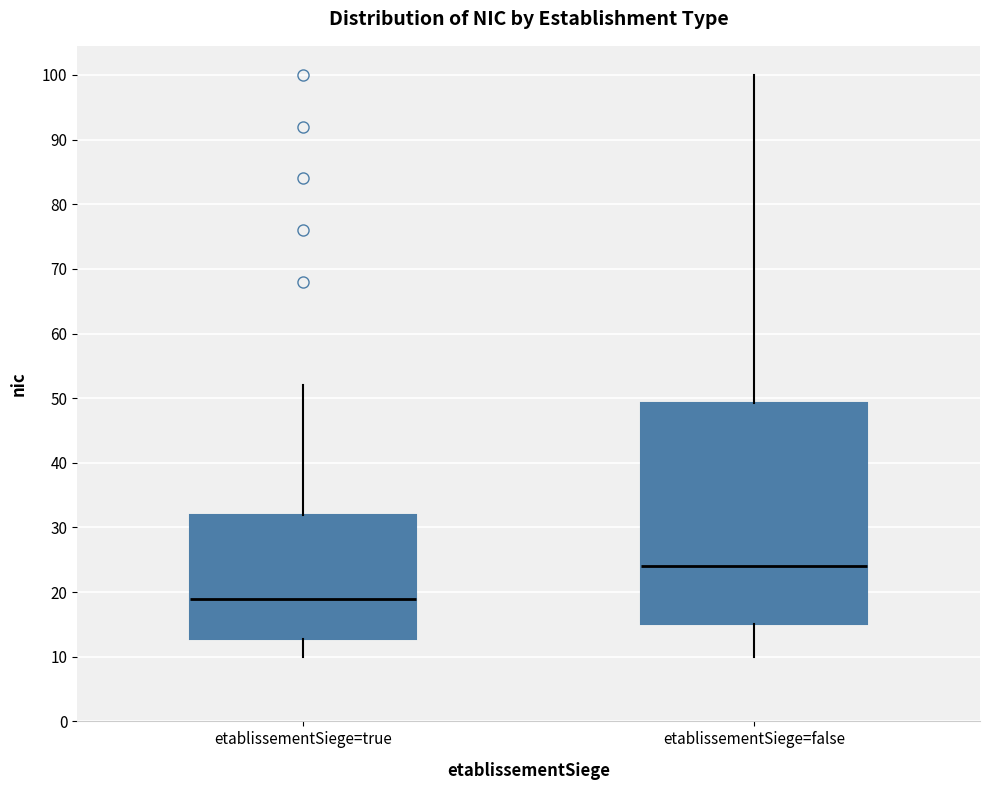

Reading left to right, read every box against the y-axis: the position of its median line, the range the box covers, and the ends of its whiskers. The values are not printed on the chart, so give them approximately, as read against the axis.

etablissementSiege=true: median 19, box 13 to 32, whiskers 10 to 52
etablissementSiege=false: median 24, box 15 to 49, whiskers 10 to 100